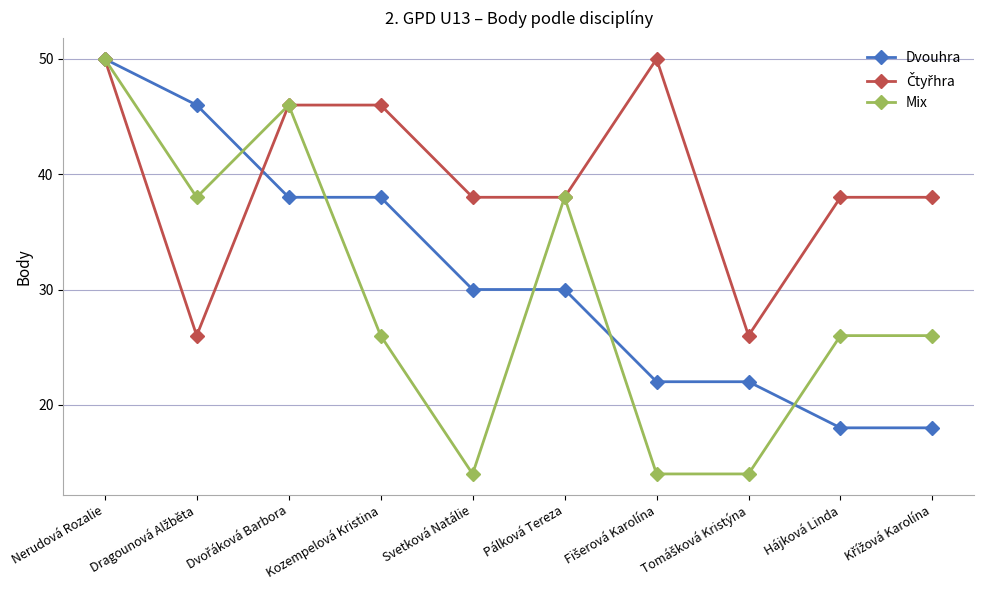

Which category has the highest value in the Dvouhra series?

Nerudová Rozalie